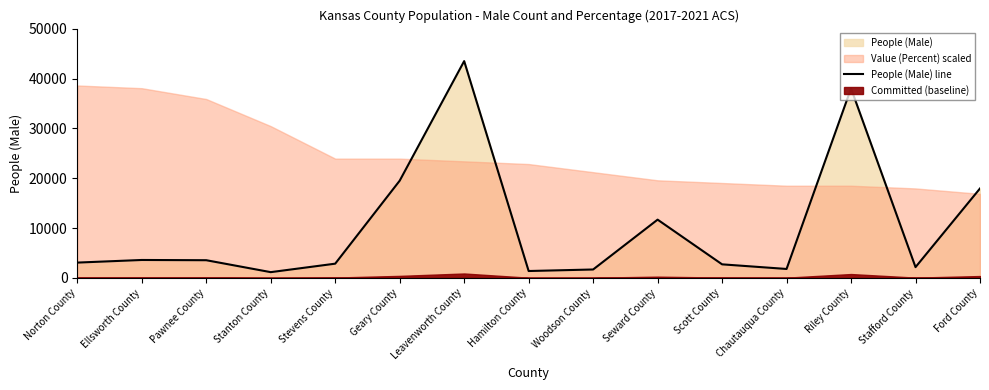

What is the greatest value displayed?

43510